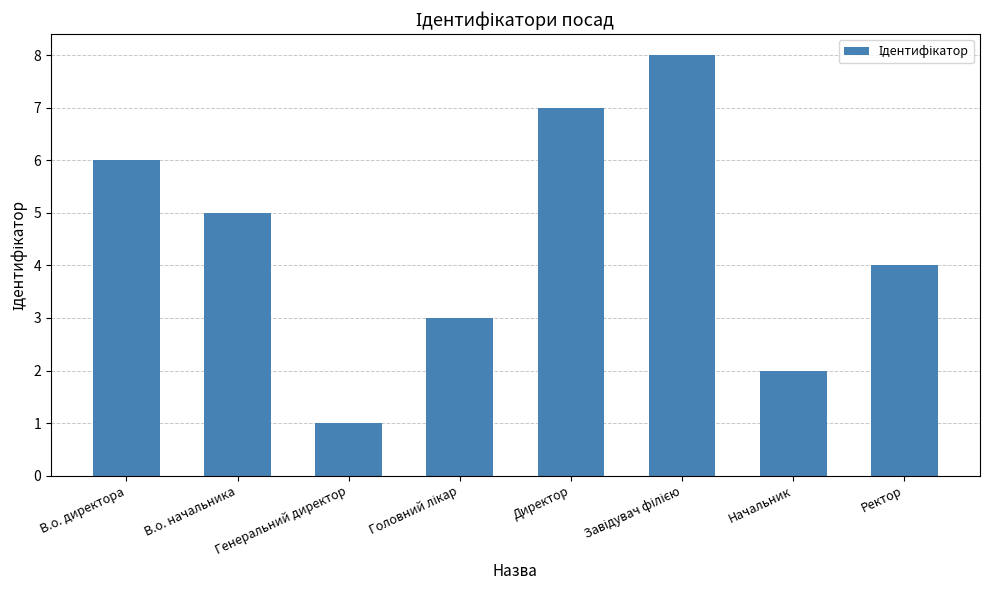

What is the sum of the values at В.о. директора and Начальник?

8